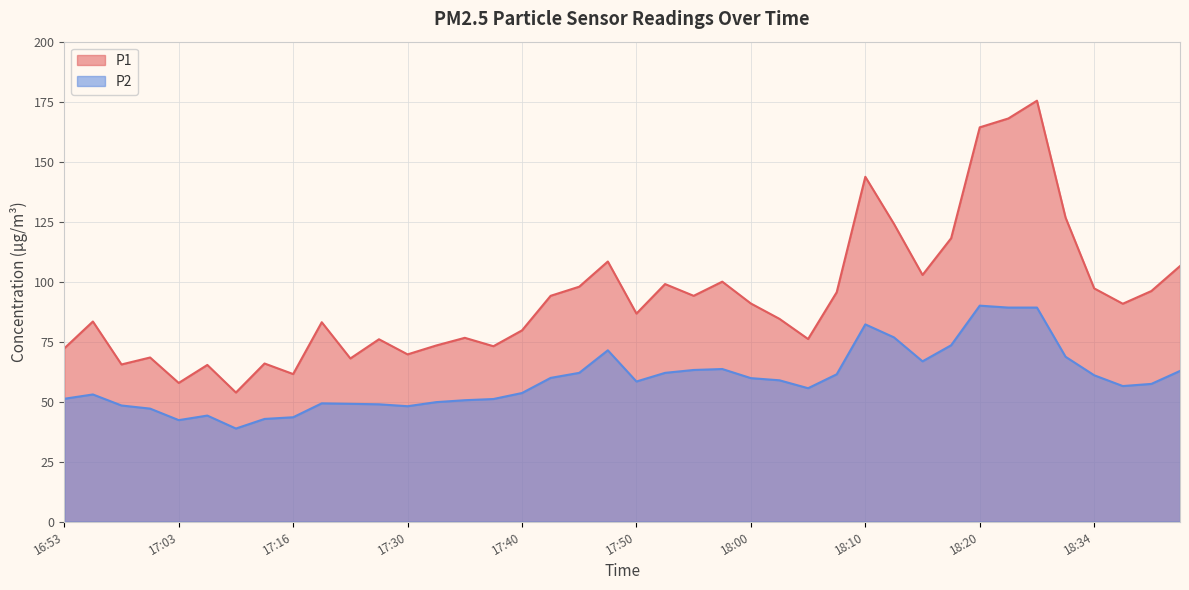

Where is P1 nearest to the value 114?

18:18